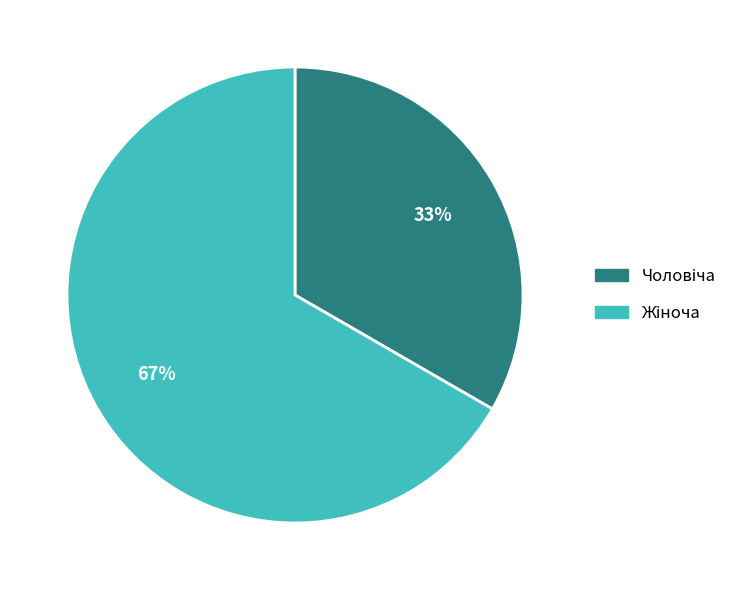

Is there a majority slice in this chart?

Yes